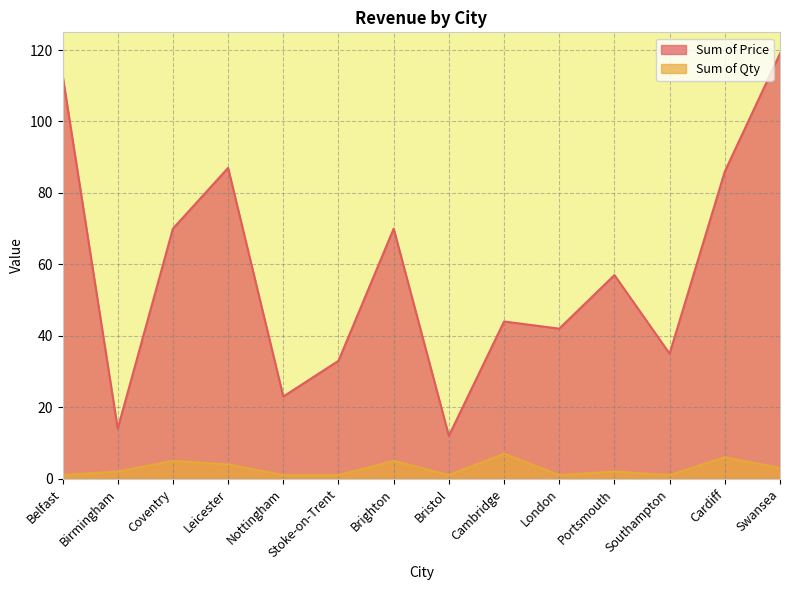

List the series in order of their peak value, lowest first.

Sum of Qty, Sum of Price